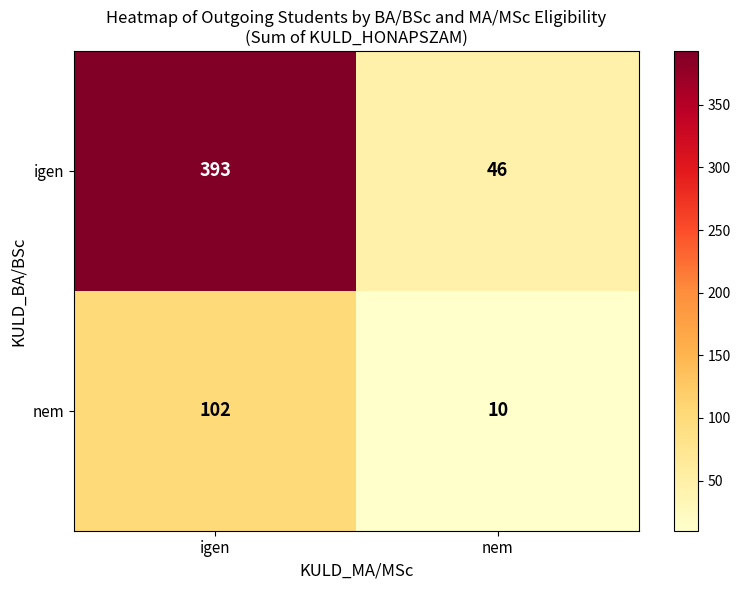

True or false: nem has a value of 158 at igen.

False